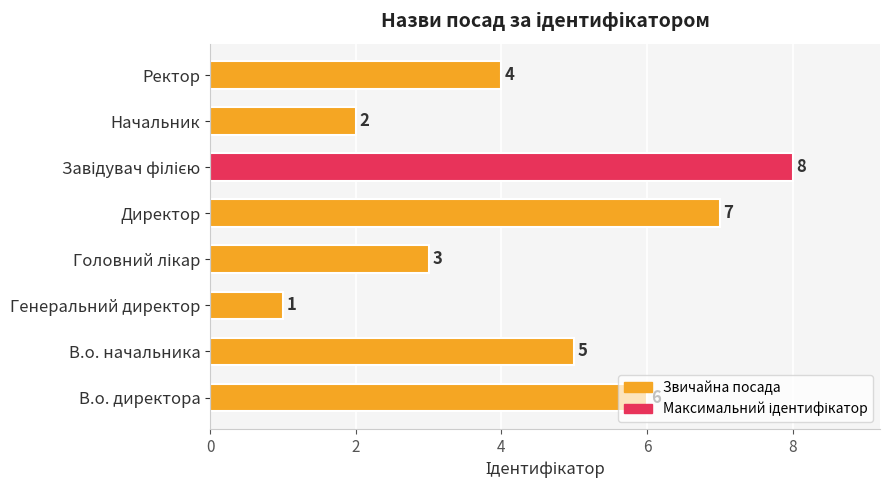

How many bars are there in total?

8